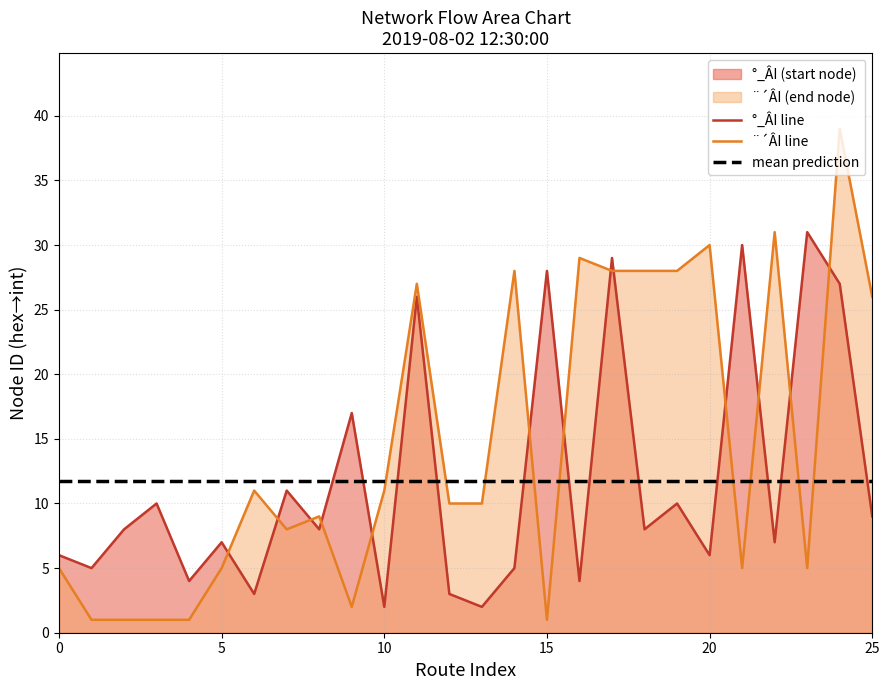

The °_ÂI line series shows 2.0 at 10. True or false?

True